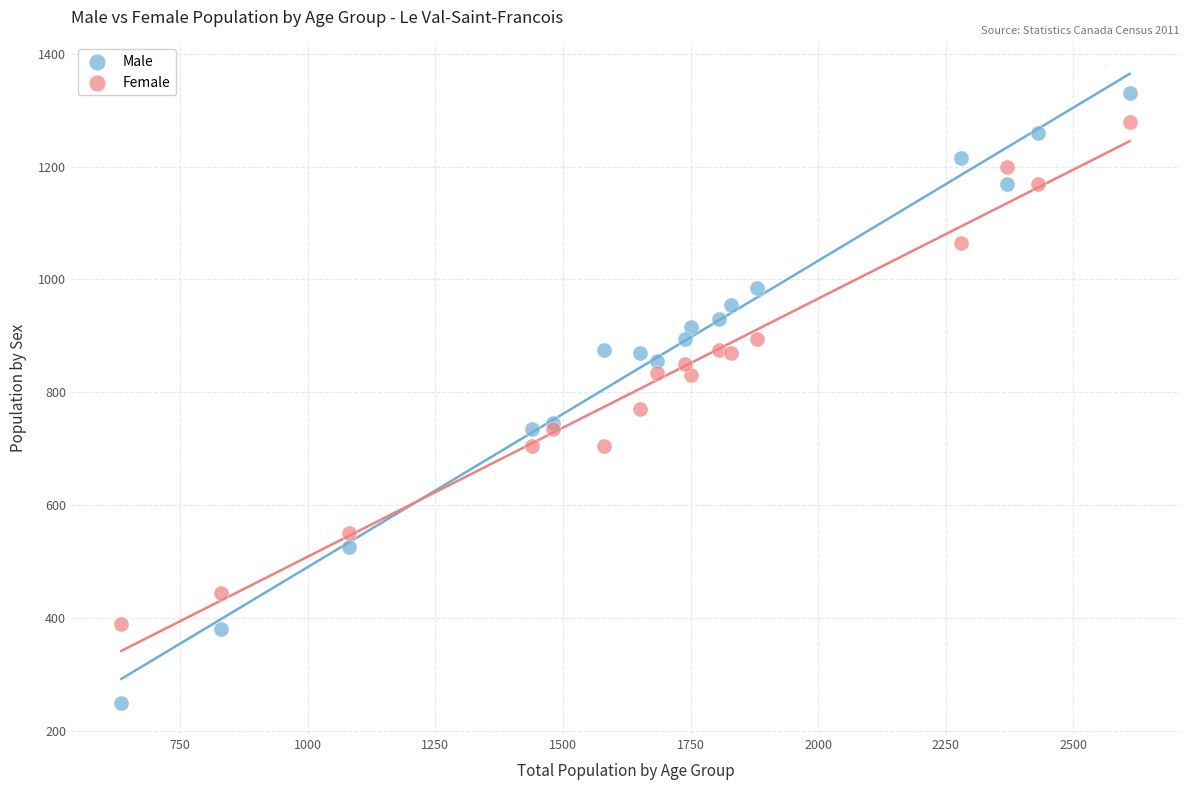

Which series has the largest Y range (max minus min)?

Male